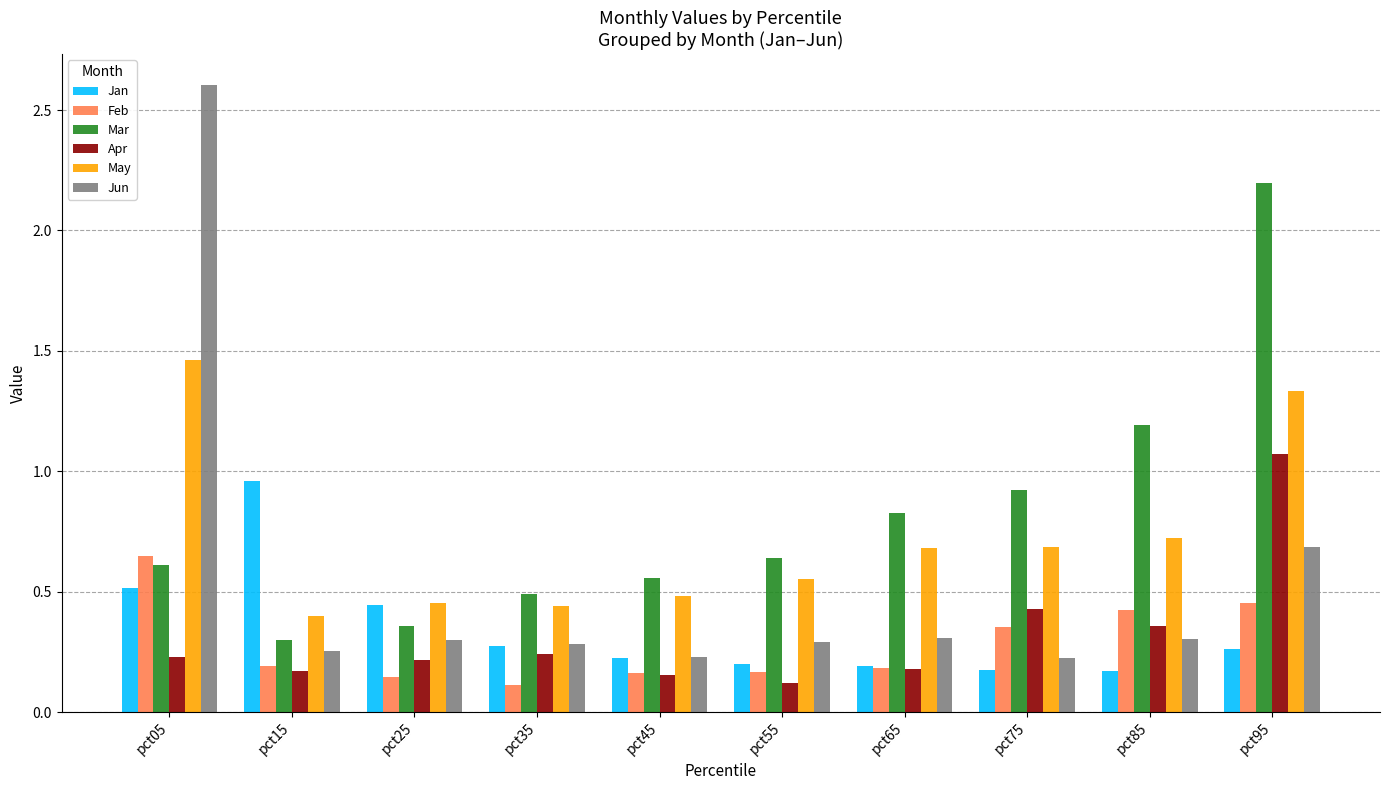

The value of May at pct25 is 0.5. True or false?

True